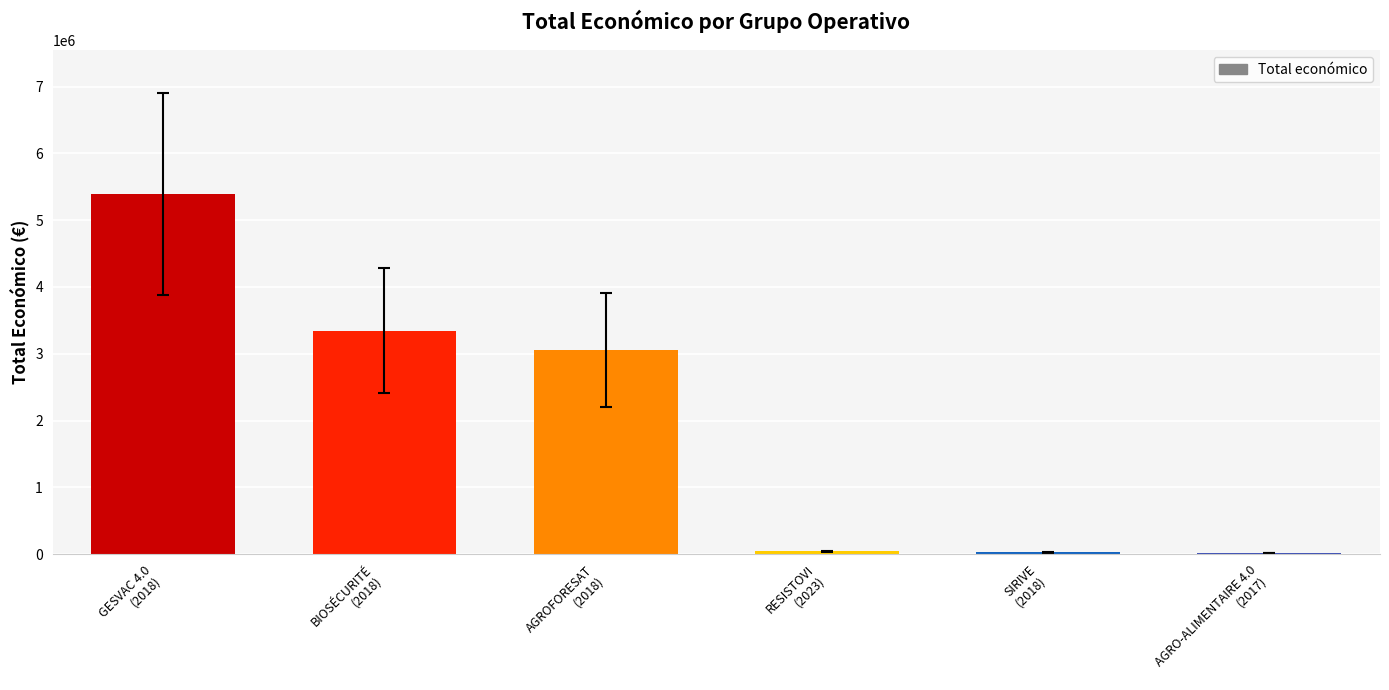

What is the sum of all values?

11861316